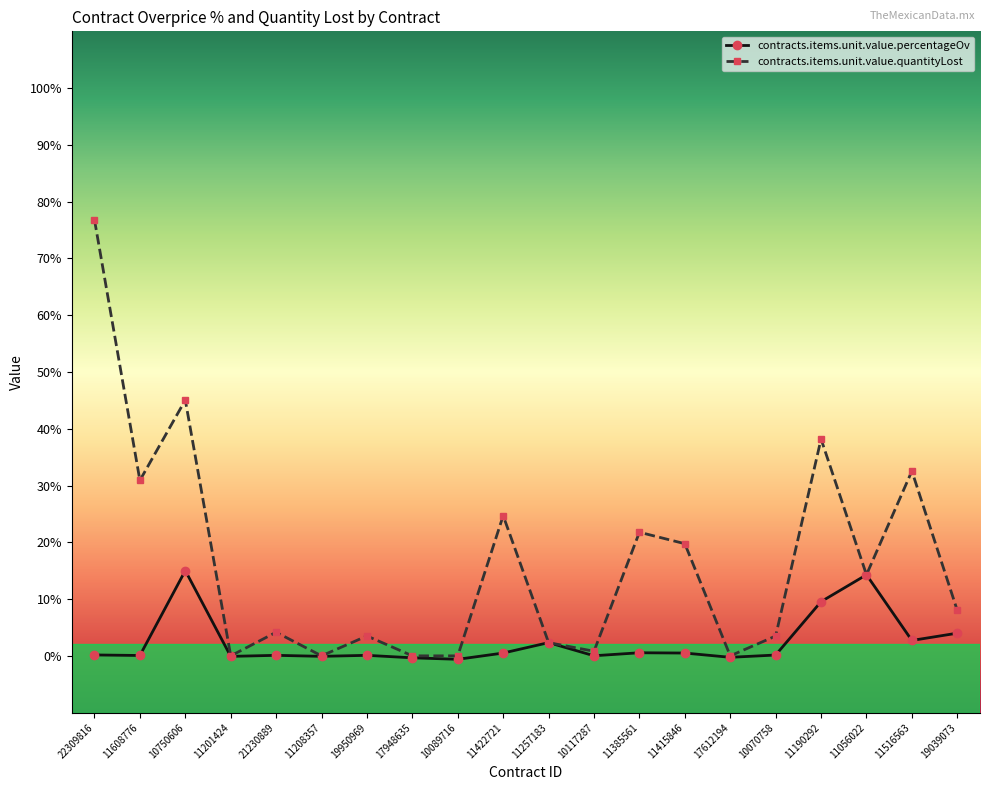

Is it true that contracts.items.unit.value.percentageOv equals 2.3 at 11257183?

True